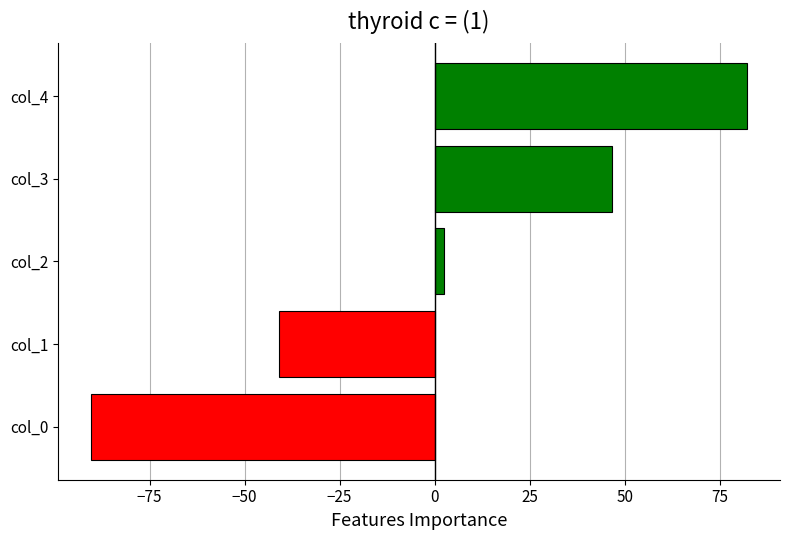

Between col_0 and col_4, which is larger?

col_4